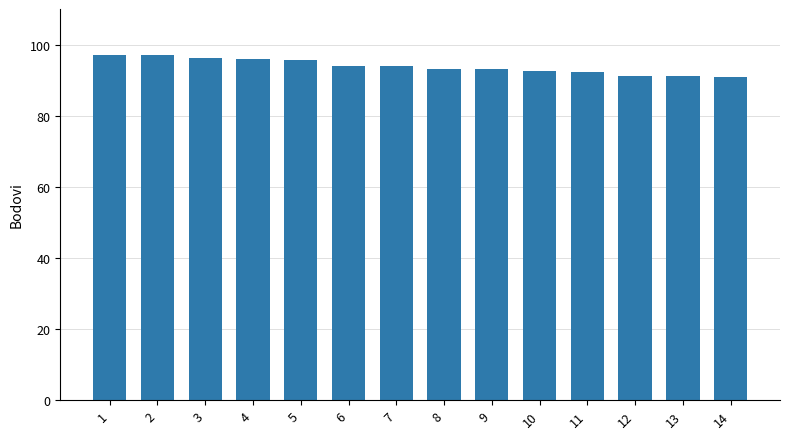

What is the smallest value displayed?

90.8